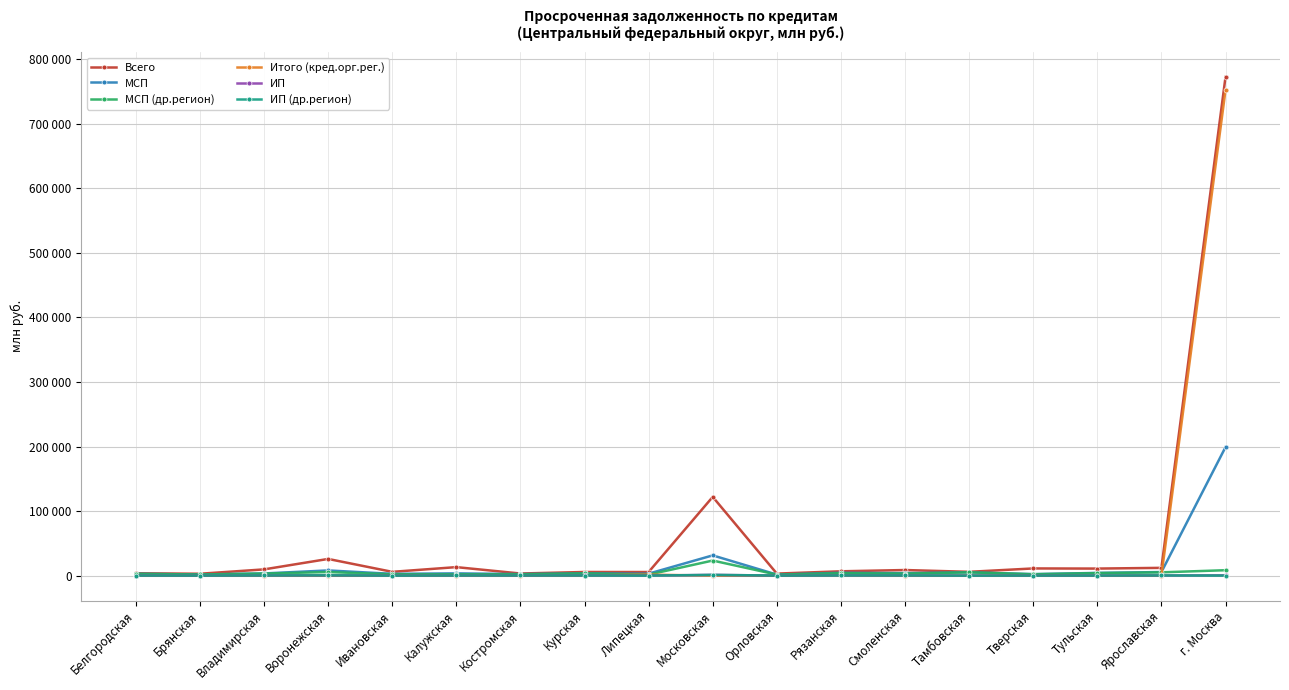

What is the label of the 5th point from the right?

Тамбовская